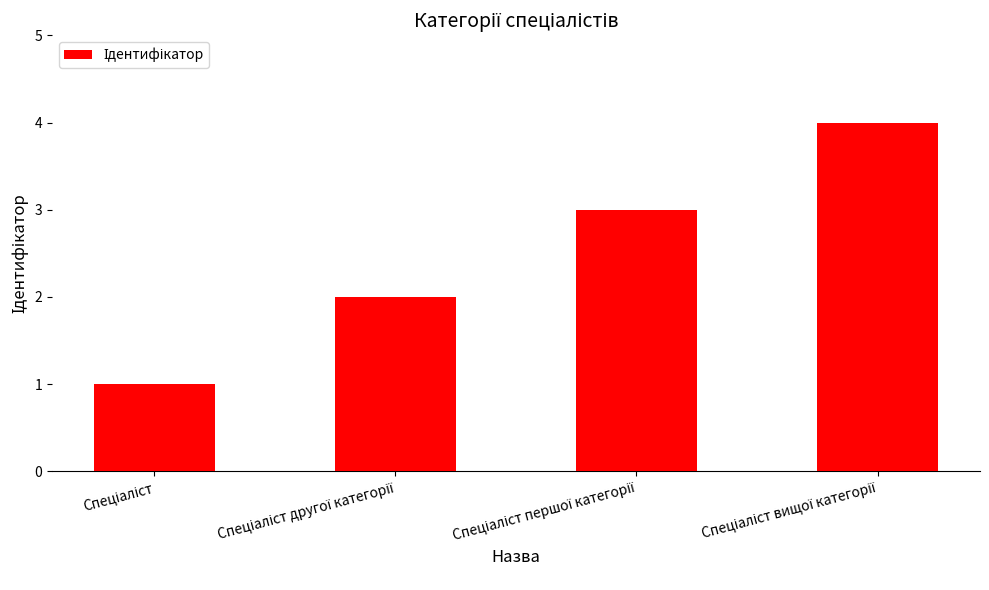

What is the greatest value displayed?

4